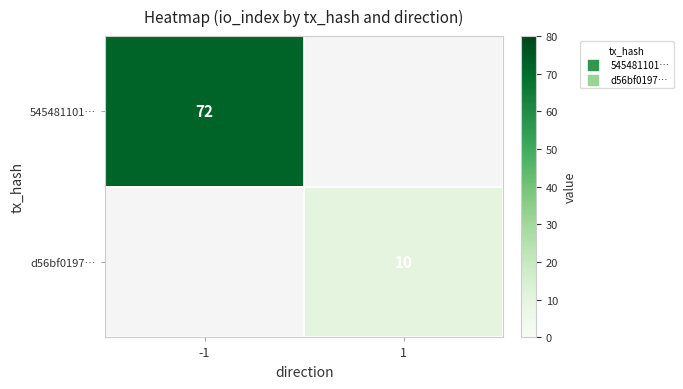

The d56bf0197… series shows 10 at 1. True or false?

True